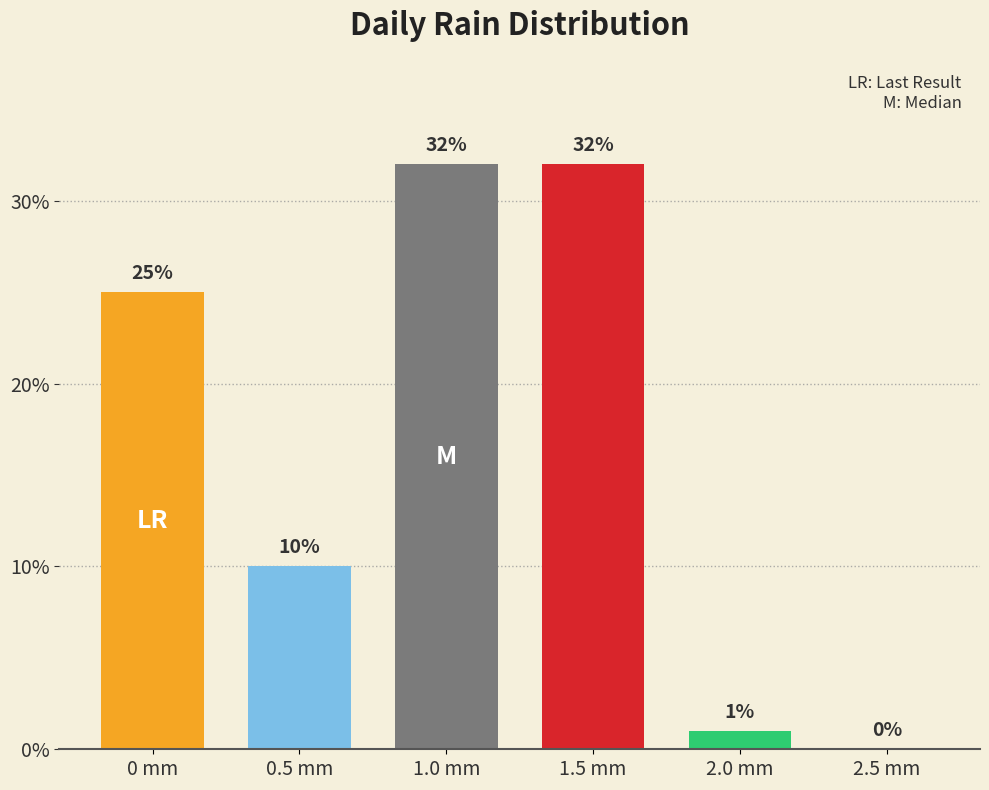

Reading left to right, what are all the values shown in this chart?

25	10	32	32	1	0